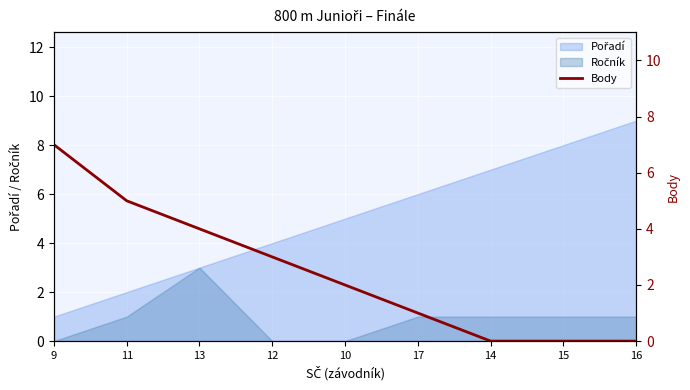

Reading left to right, transcribe all the data shown in this chart.

9=7	11=5	13=4	12=3	10=2	17=1	14=0	15=0	16=0